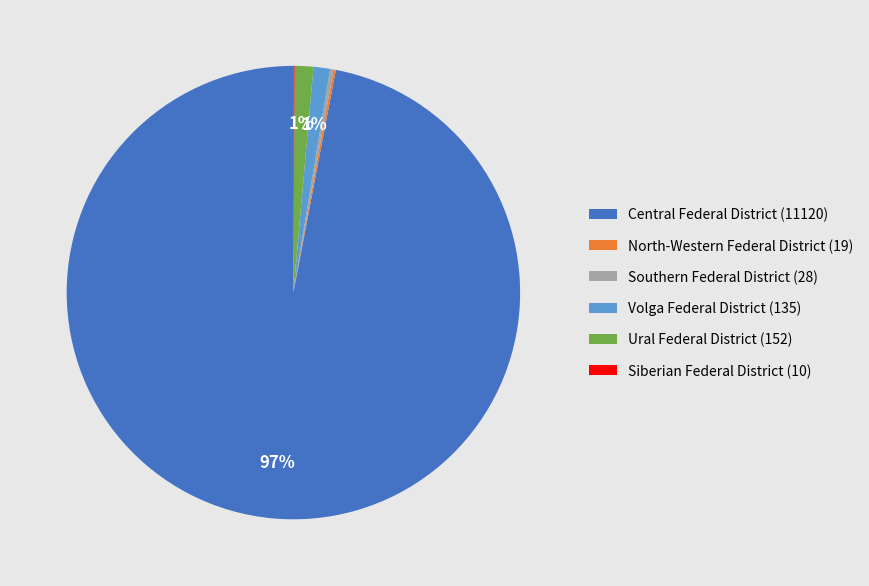

To the nearest percent, what is the average slice percentage?

17%